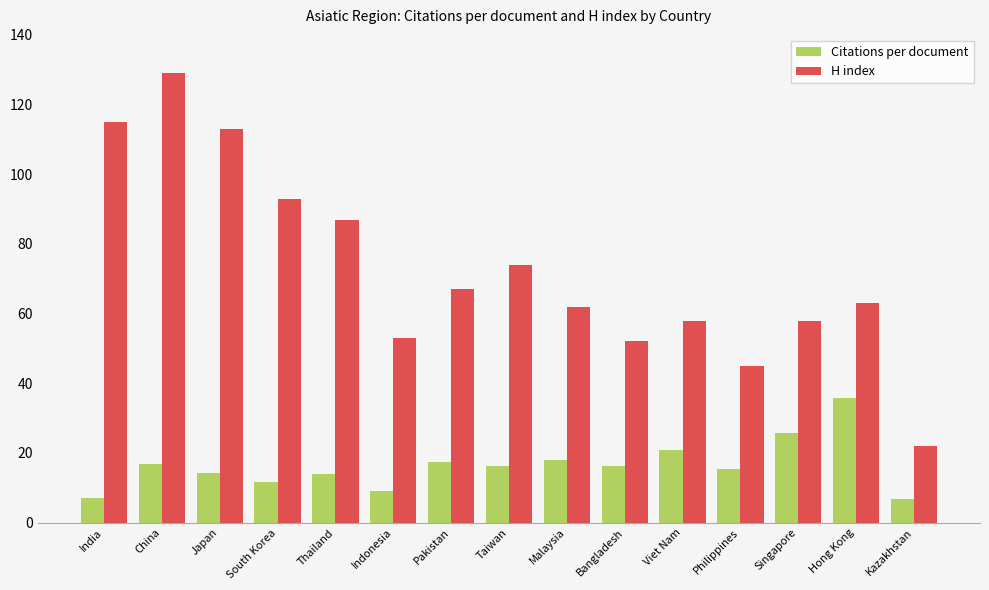

Between China and Kazakhstan, which series saw the biggest shift?

H index